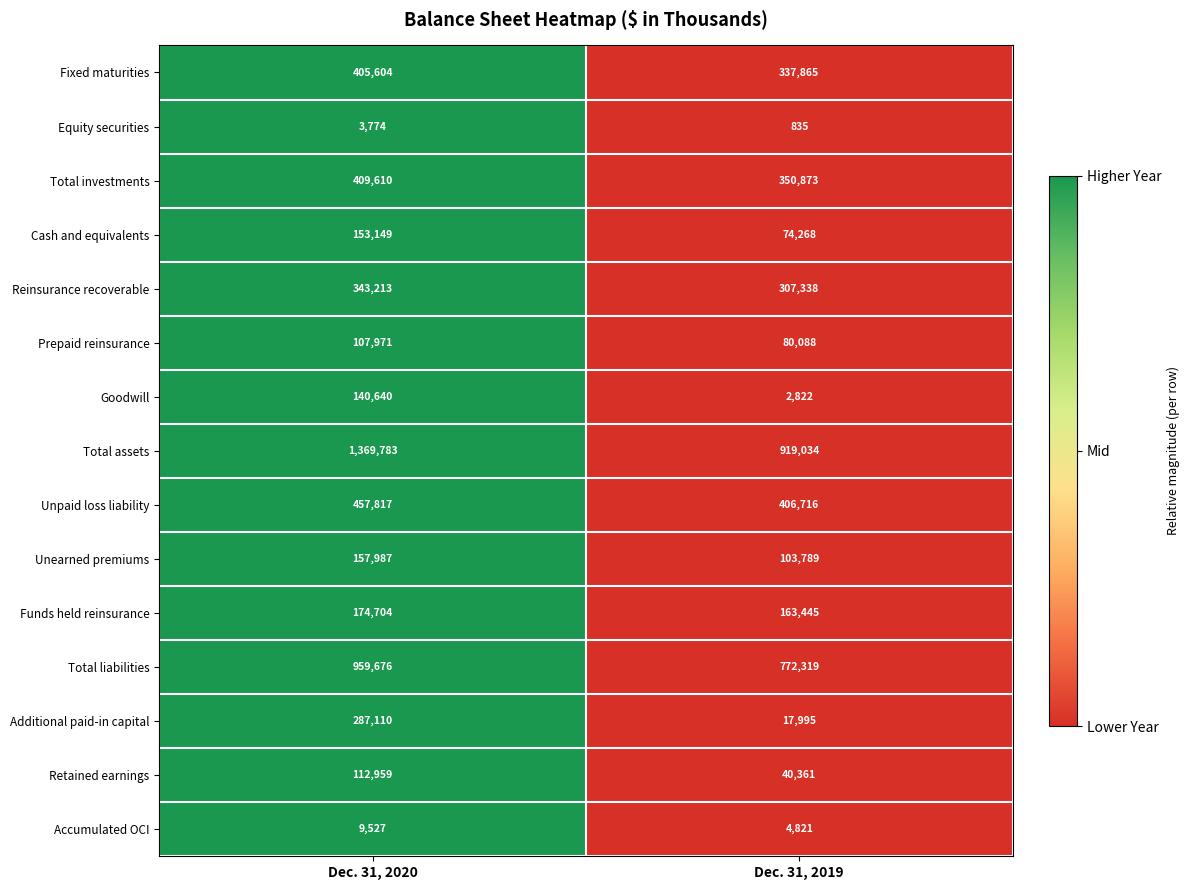

What is the total value across all series at Dec. 31, 2019?

3582569